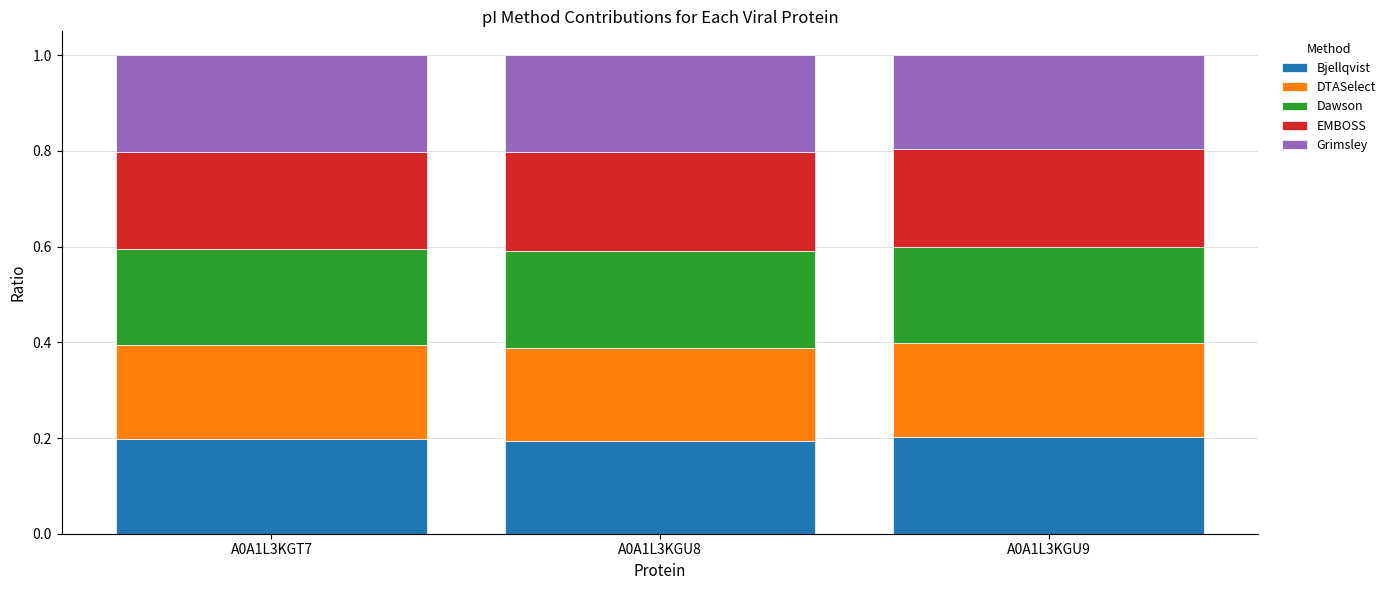

Does the chart contain stacked bars?

Yes